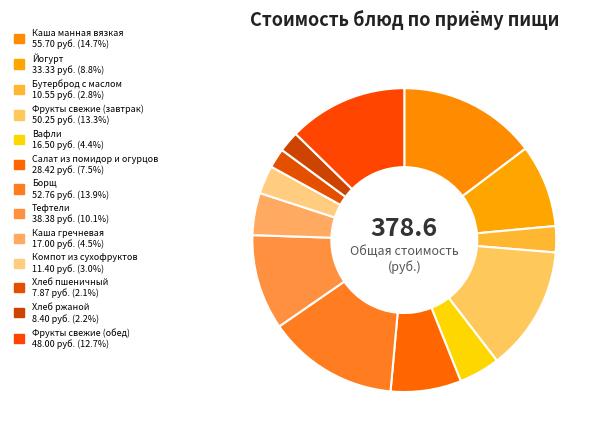

What is the change in value from Йогурт to Бутерброд с маслом?

-22.8